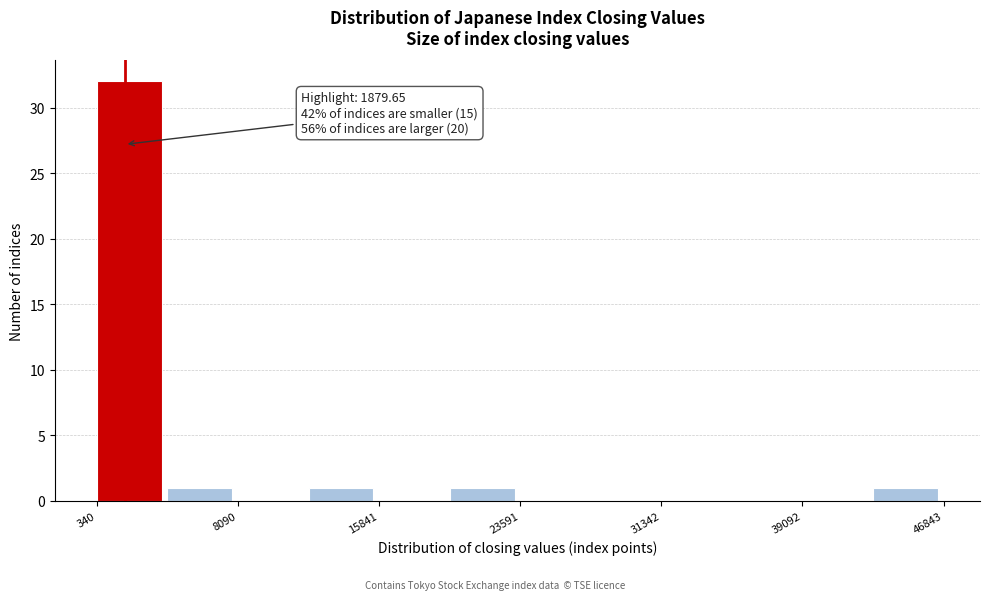

Read against the x-axis, roughly where is the centre of the tallest bar?

2000